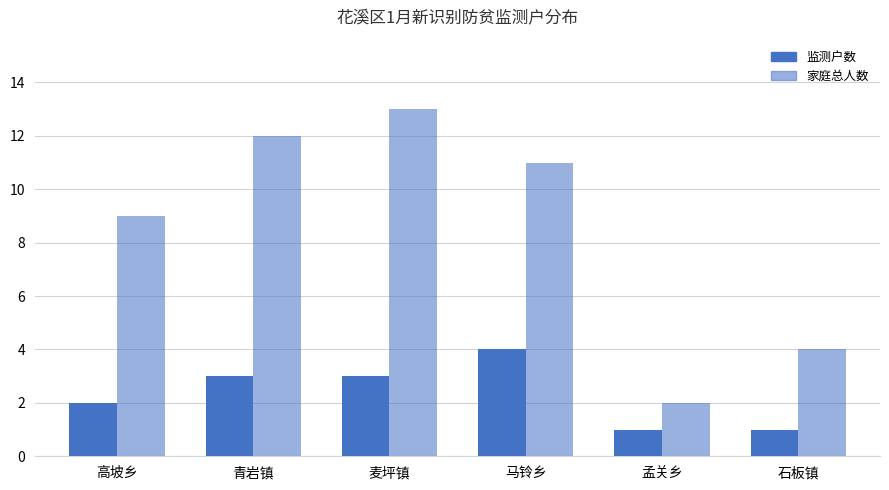

List the series in order of their overall mean, lowest first.

监测户数, 家庭总人数